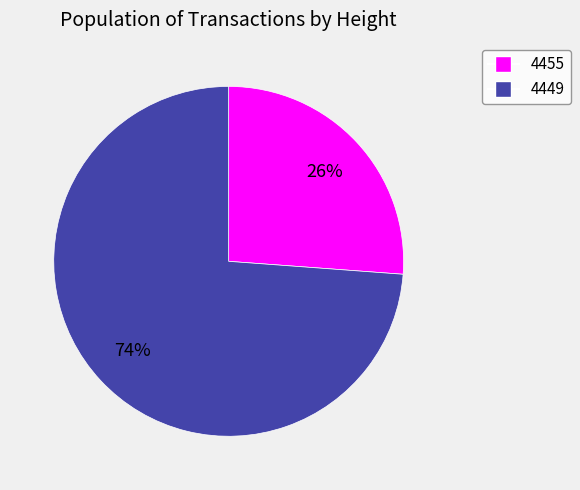

Which slice is the largest?

4449